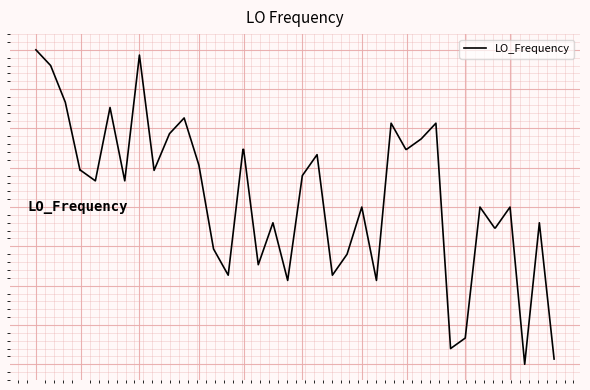

Does the chart display data point markers on the line(s)?

No